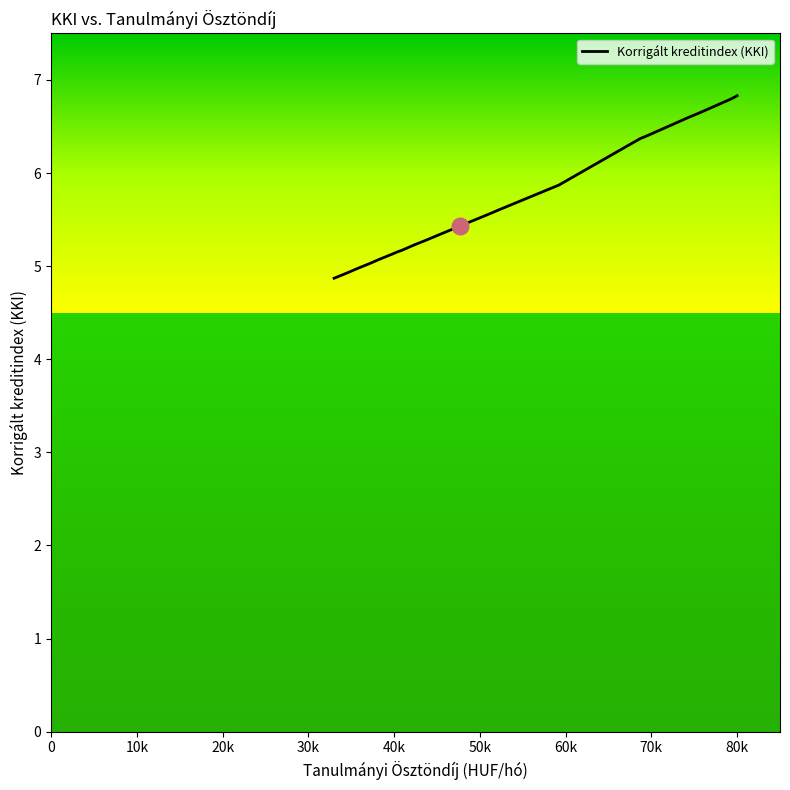

Between 47700 and 42400, which is larger?

47700